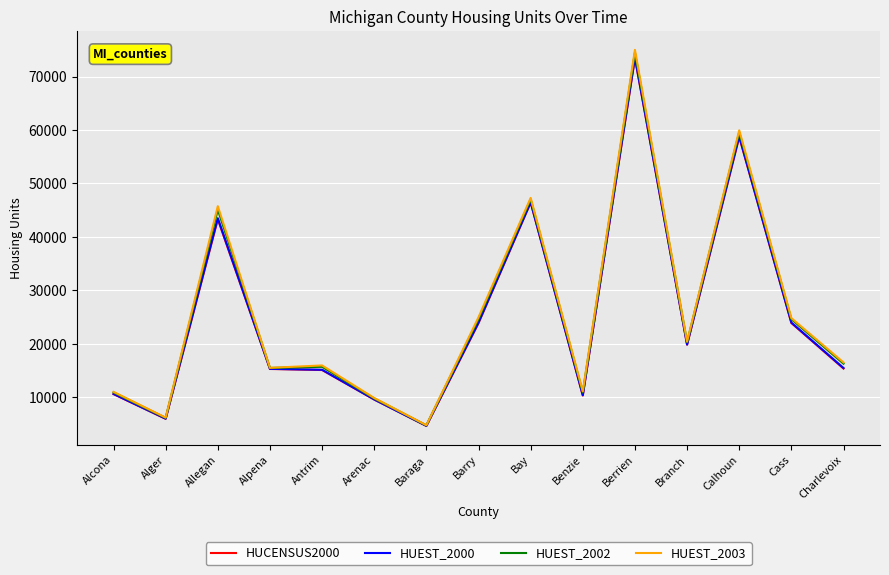

What position from the right is Alcona?

15